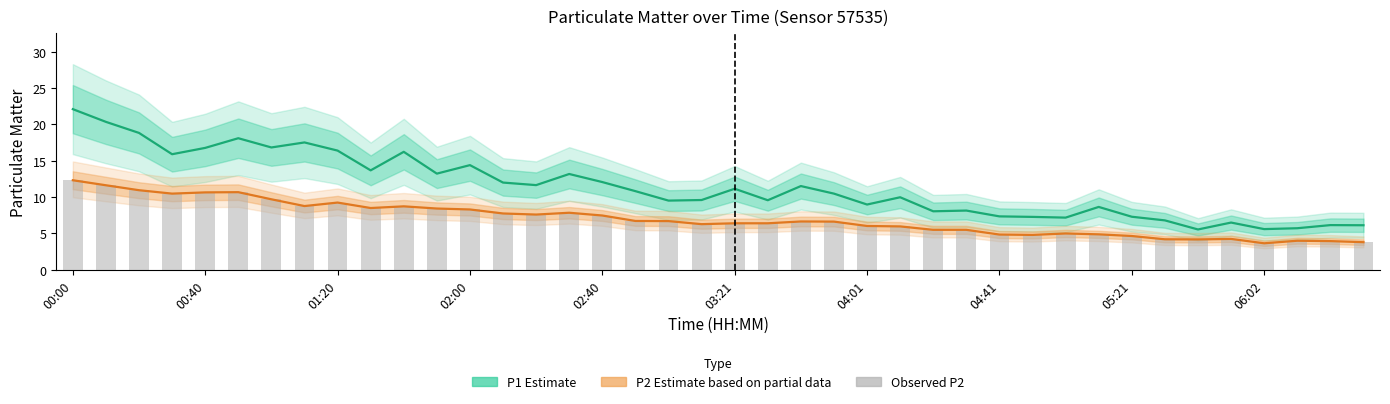

What position from the left is 06:02?

37